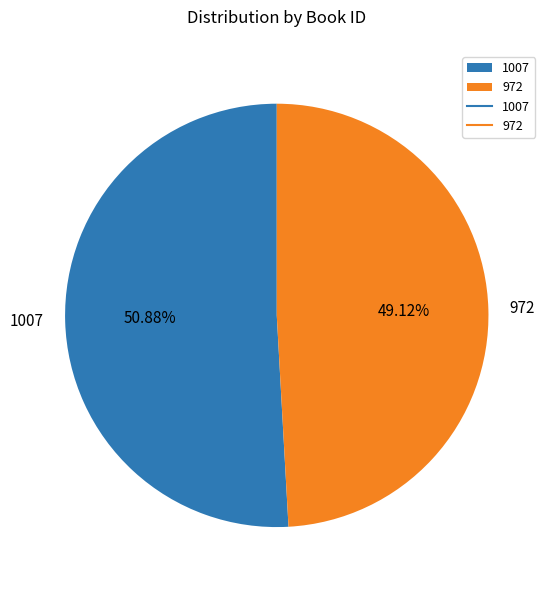

What is the majority slice?

1007